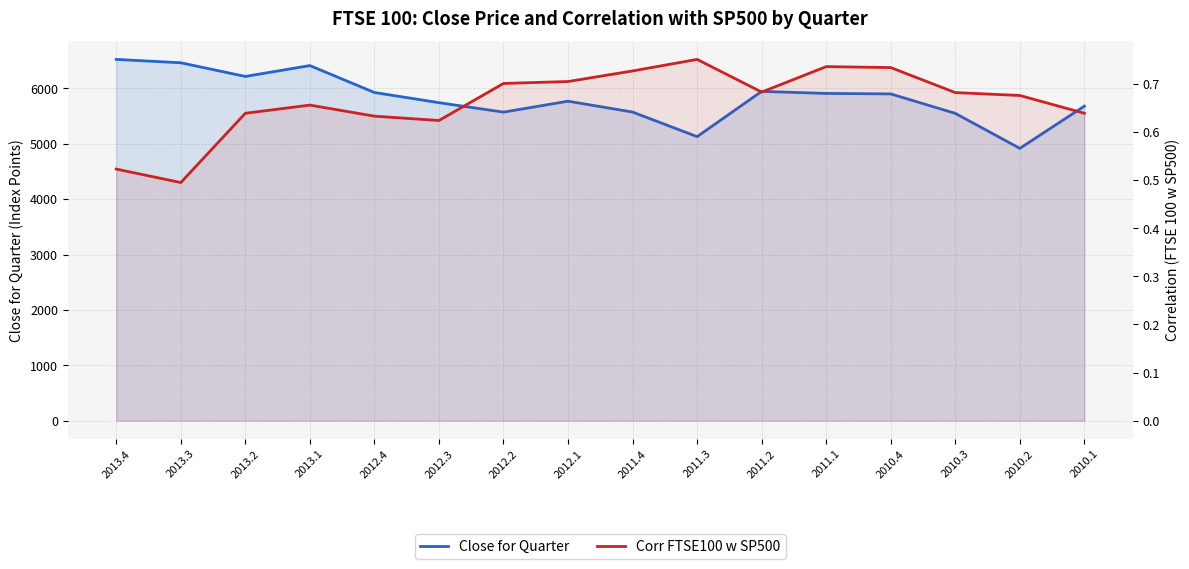

At which category is the sum across all series the highest?

2013.4